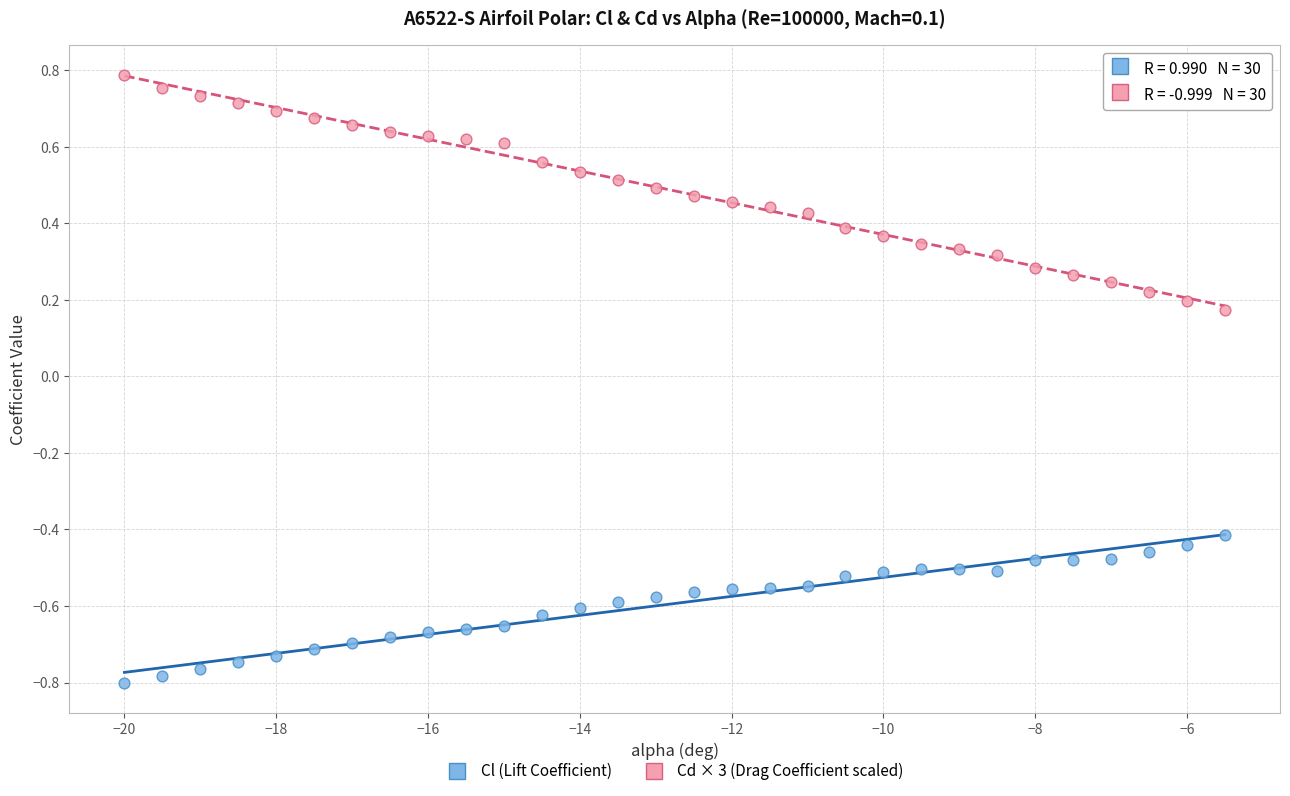

Across all data points, what is the range of X values (max minus min)?

14.5